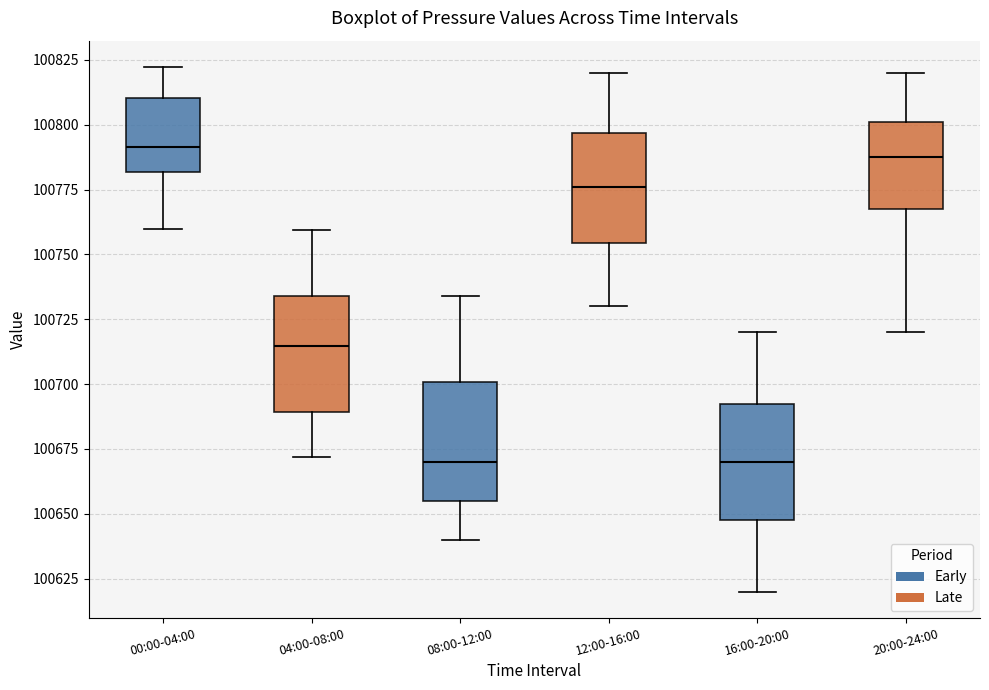

Reading left to right, transcribe this box plot: for each box, give where its median line is, the range the box spans, and where its two whiskers end, as read against the y-axis. The values are not printed on the chart, so give them approximately, as read against the axis.

00:00-04:00: median 100790, box 100780 to 100810, whiskers 100760 to 100820
04:00-08:00: median 100715, box 100690 to 100735, whiskers 100670 to 100760
08:00-12:00: median 100670, box 100655 to 100700, whiskers 100640 to 100735
12:00-16:00: median 100775, box 100755 to 100795, whiskers 100730 to 100820
16:00-20:00: median 100670, box 100650 to 100695, whiskers 100620 to 100720
20:00-24:00: median 100790, box 100770 to 100800, whiskers 100720 to 100820